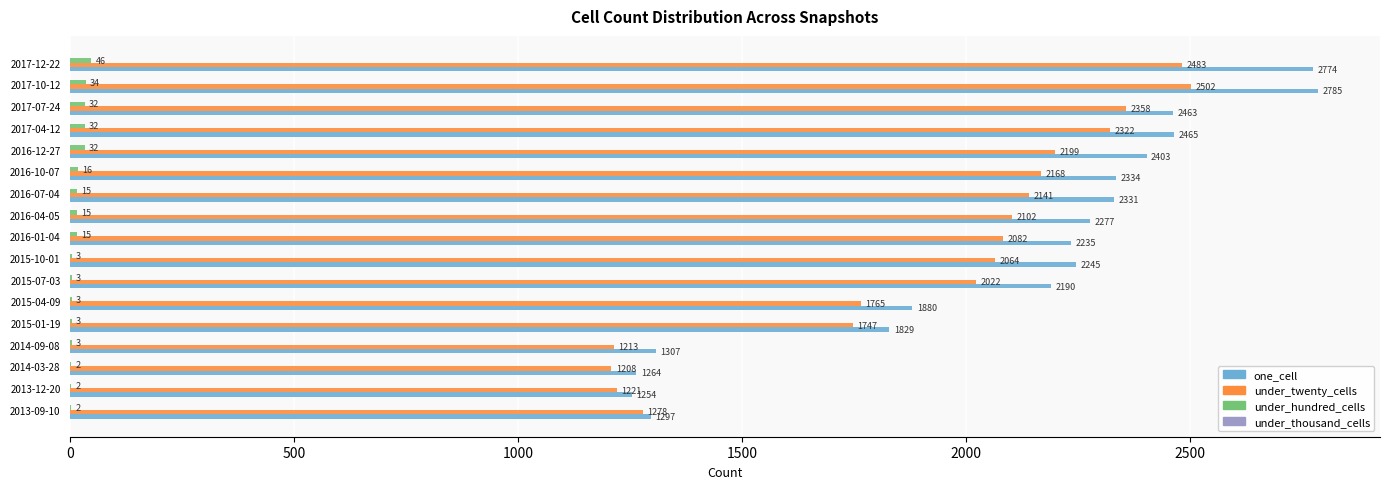

Which category has the highest value across all series?

2017-10-12